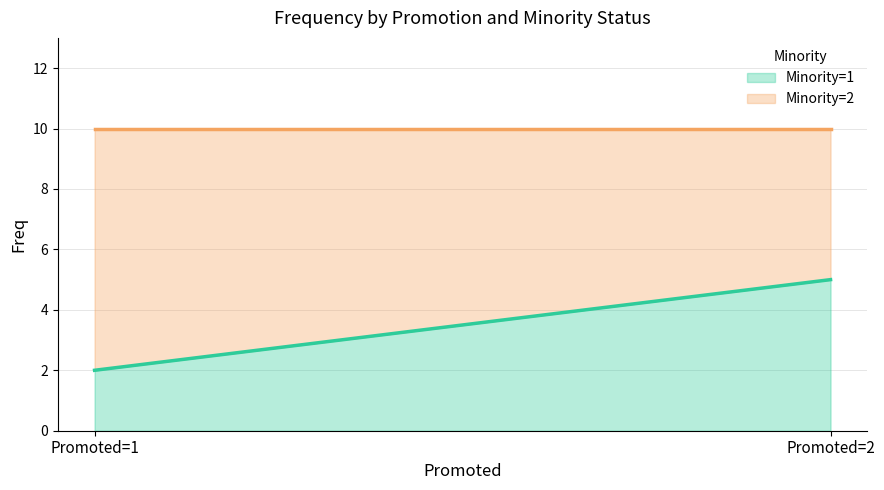

What is the difference between the maximum and minimum values in the Minority=2 series?

3